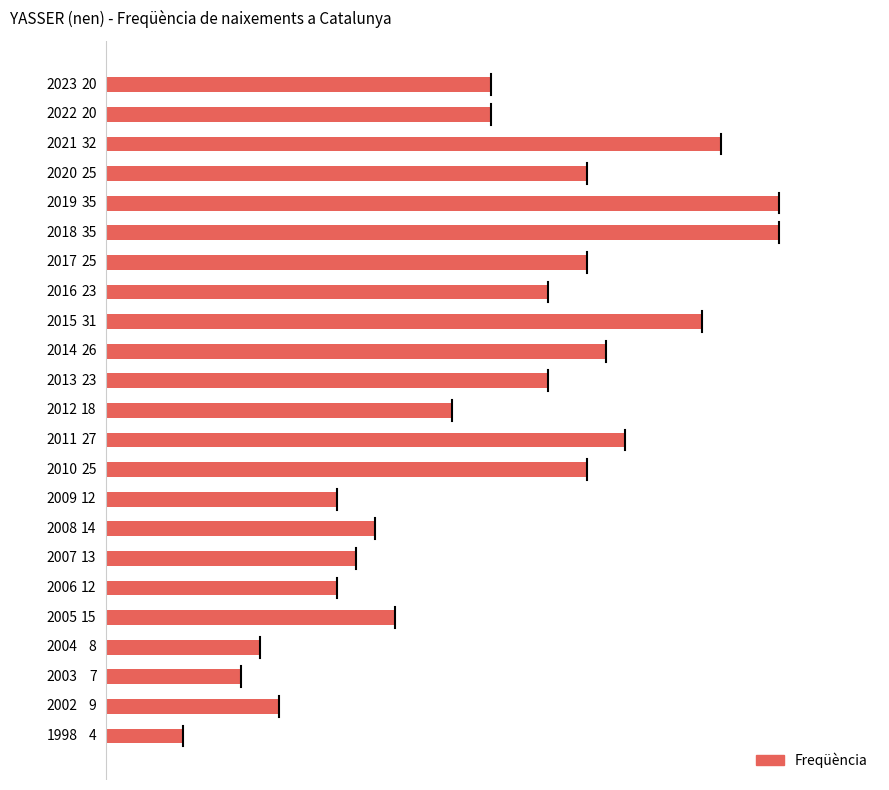

What is the value of the 6th bar from the top?

35